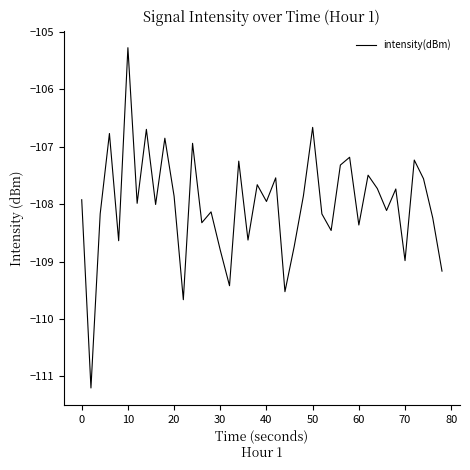

What is the greatest value displayed?

-105.3